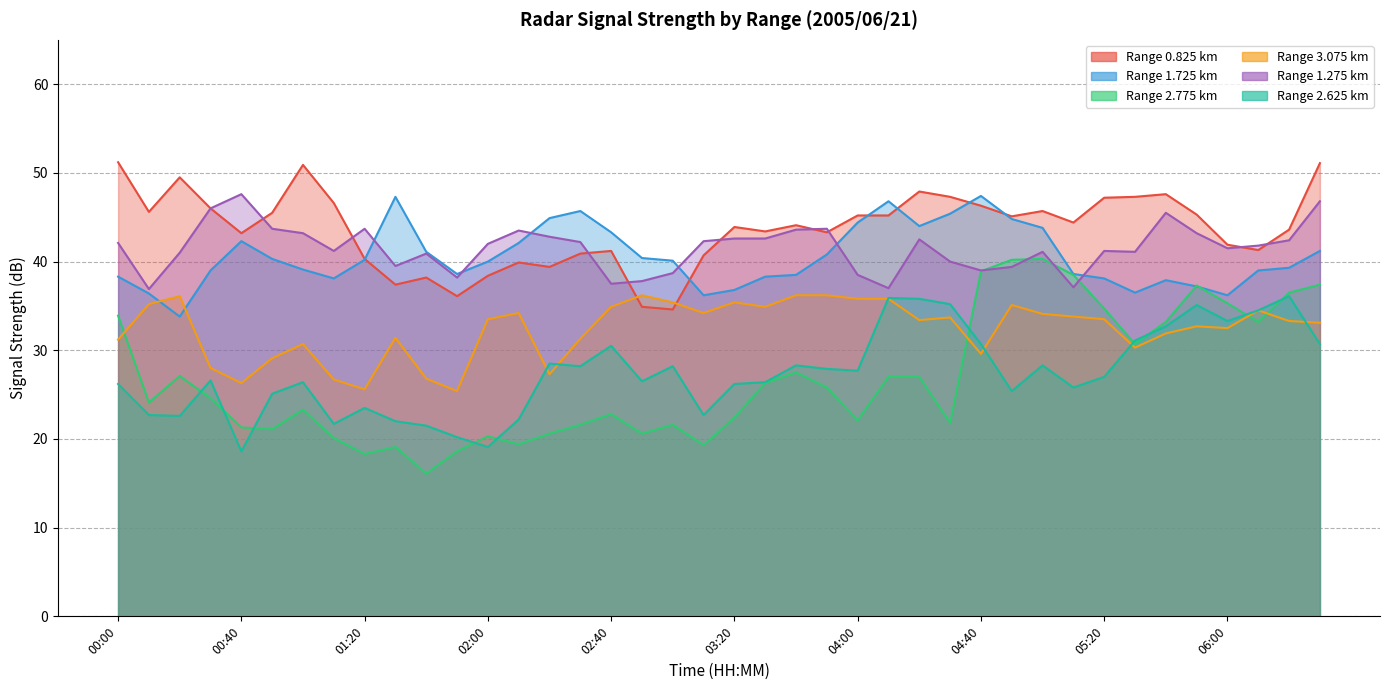

Which series has the largest total across all categories?

0.825